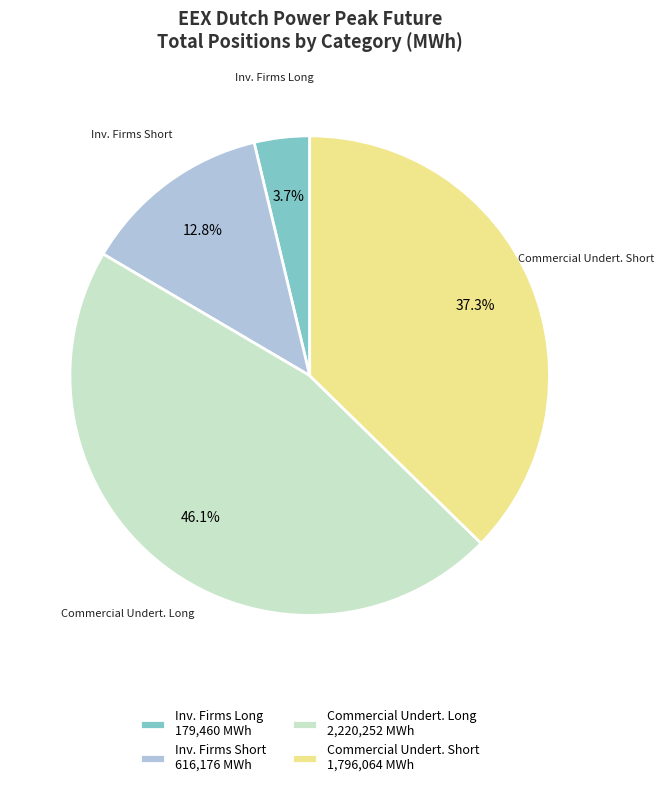

Is there a majority slice in this chart?

No